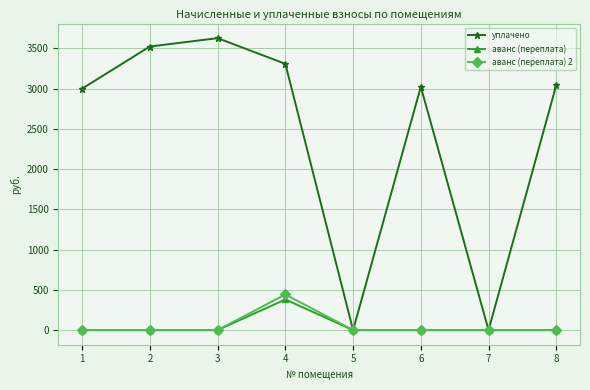

What is the total value across all series at 4?

4129.5